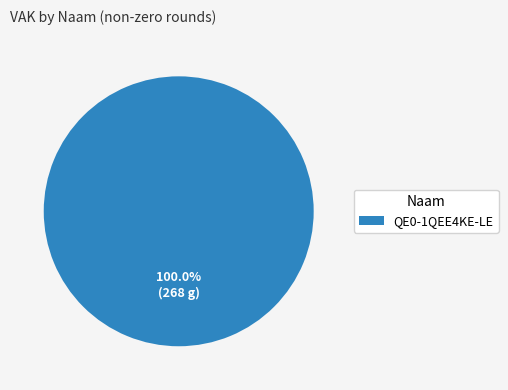

Does QE0-1QEE4KE-LE account for over 50% of the chart?

Yes